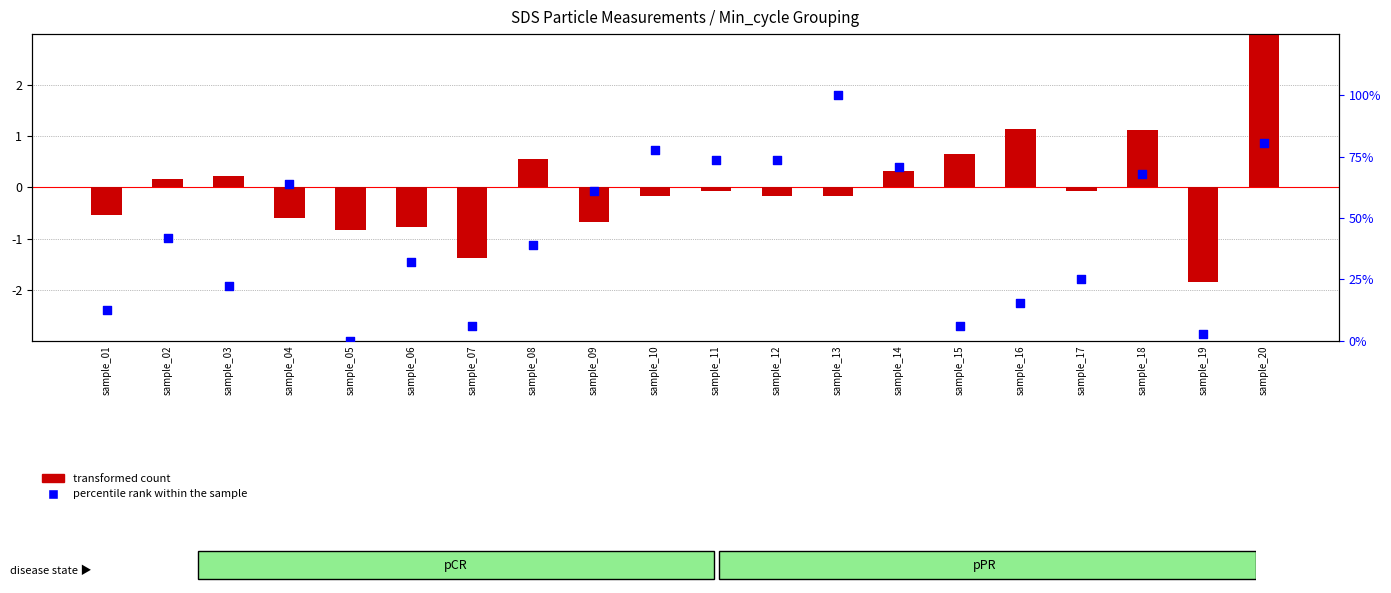

Which series reaches the minimum Y coordinate?

transformed count